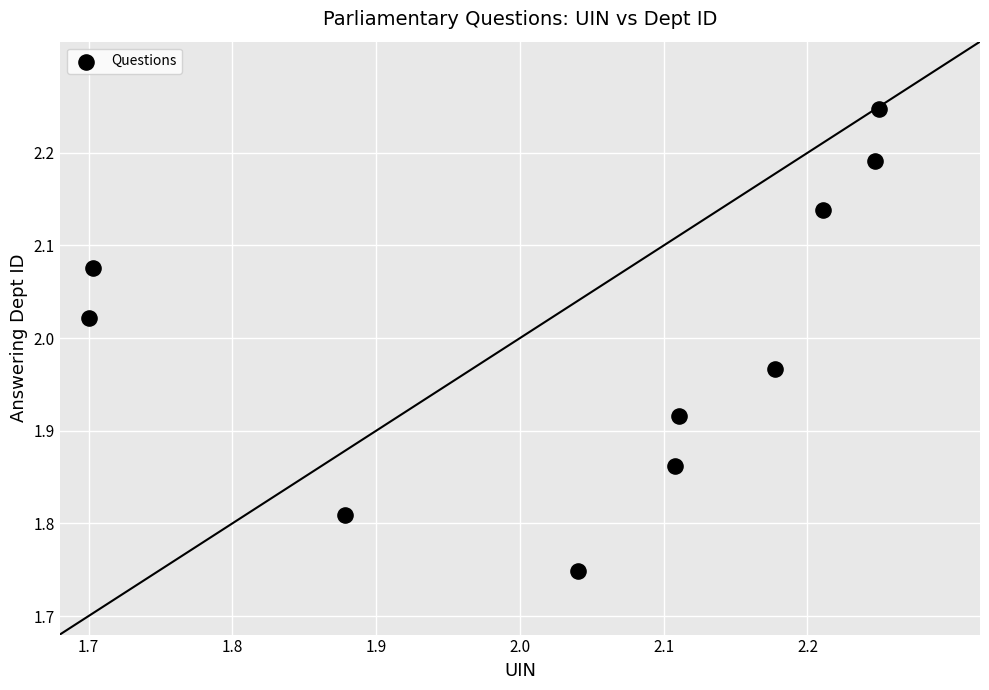

What is the range of X values (max minus min)?

0.6